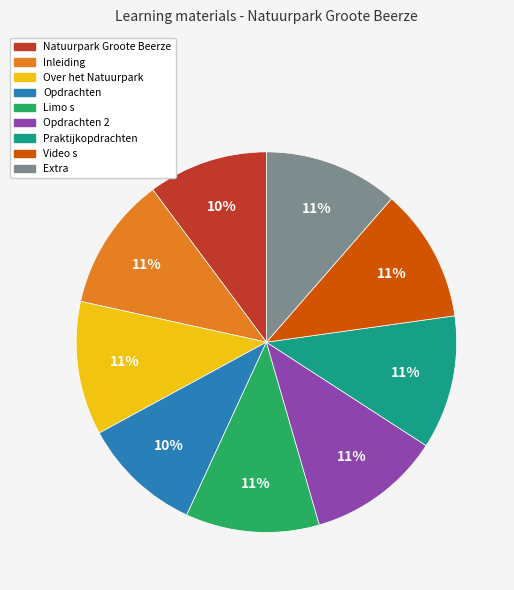

To the nearest percent, what is the average slice percentage?

11%